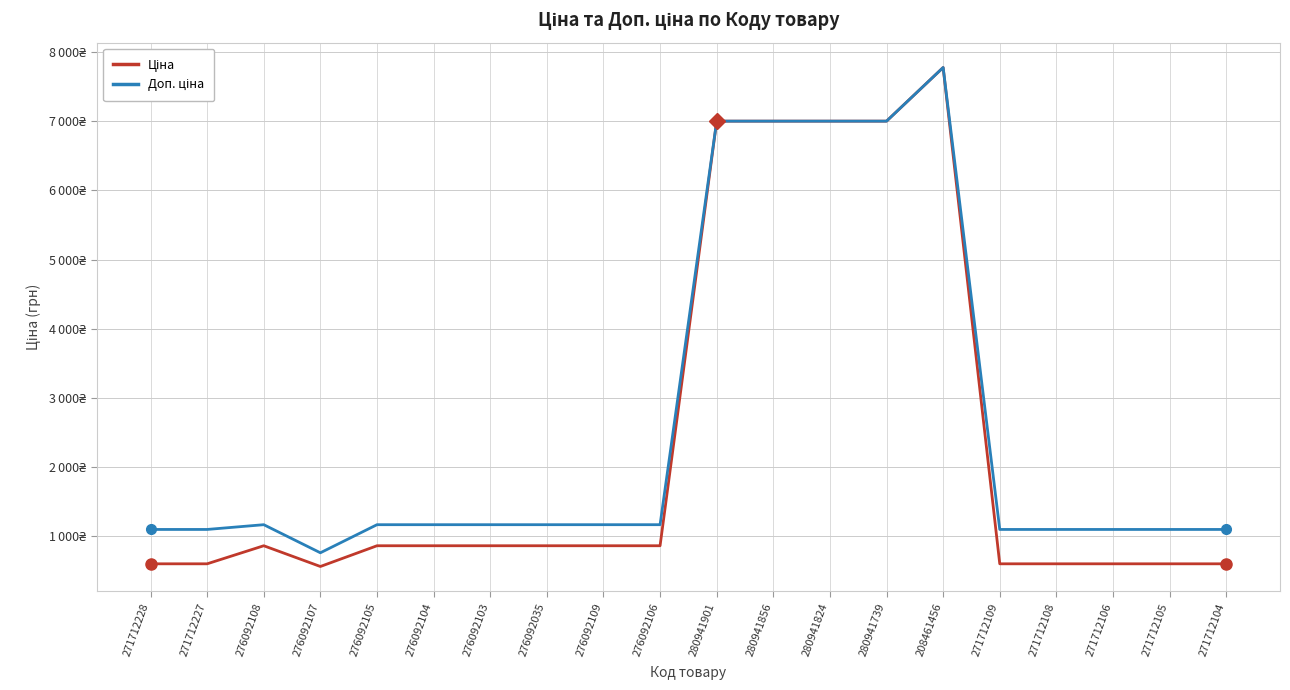

What is the highest value of the Ціна series?

7778.6